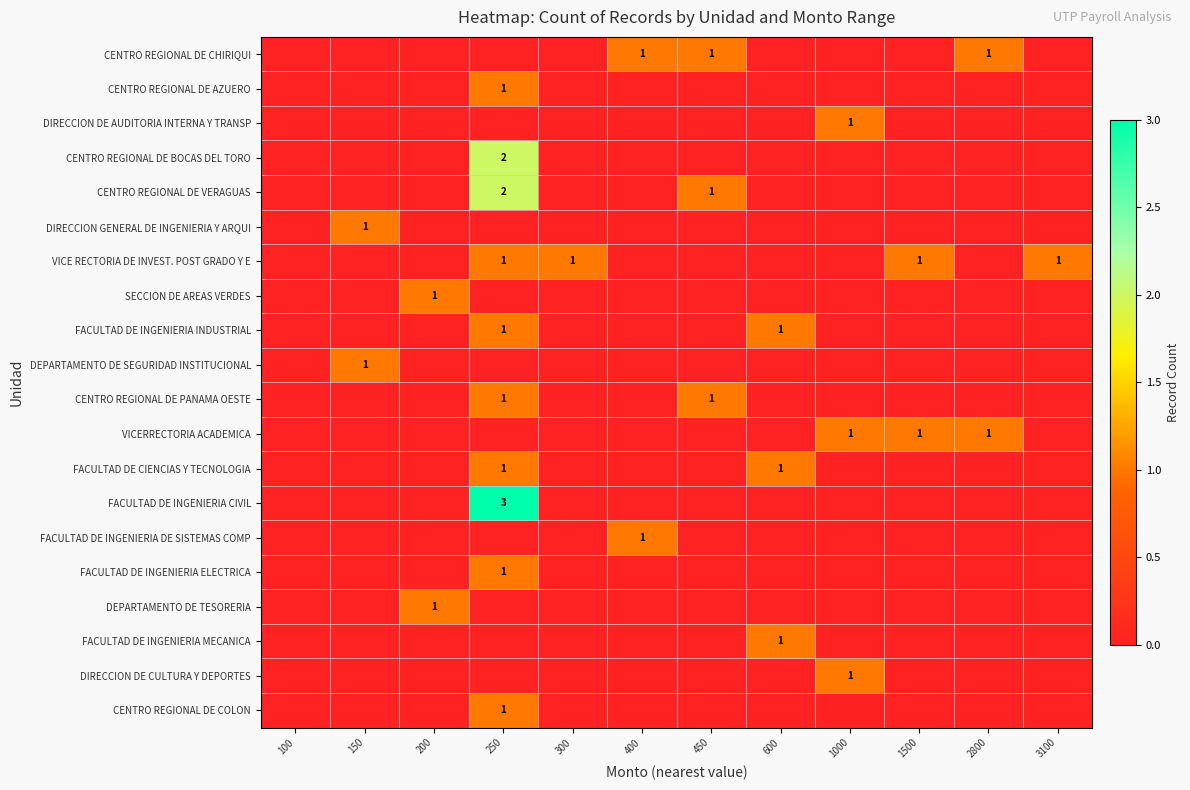

What is the spread (max minus min) of values at 150?

1